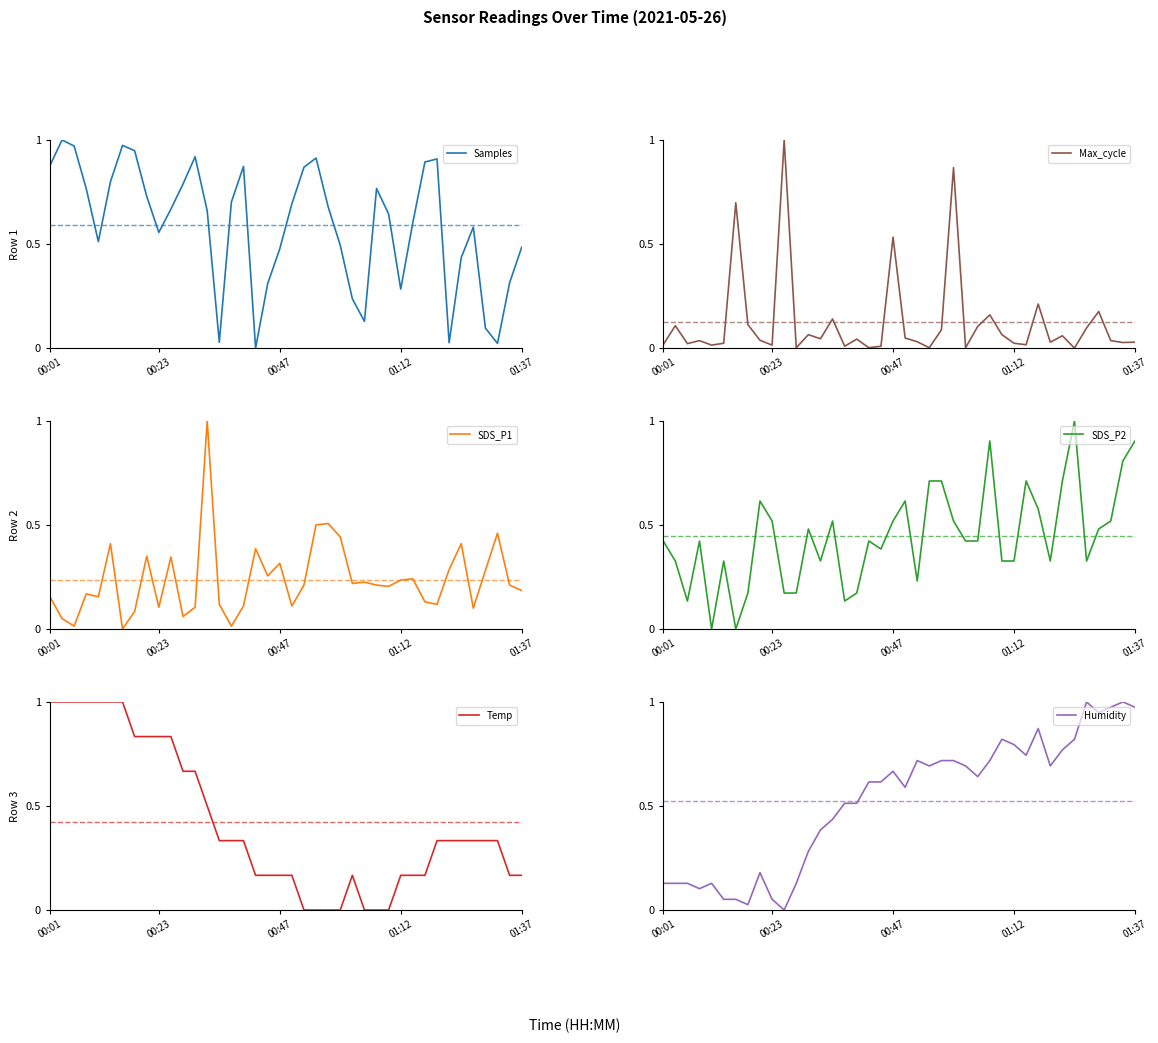

The SDS_P2 series shows 0.2 at 00:47. True or false?

False